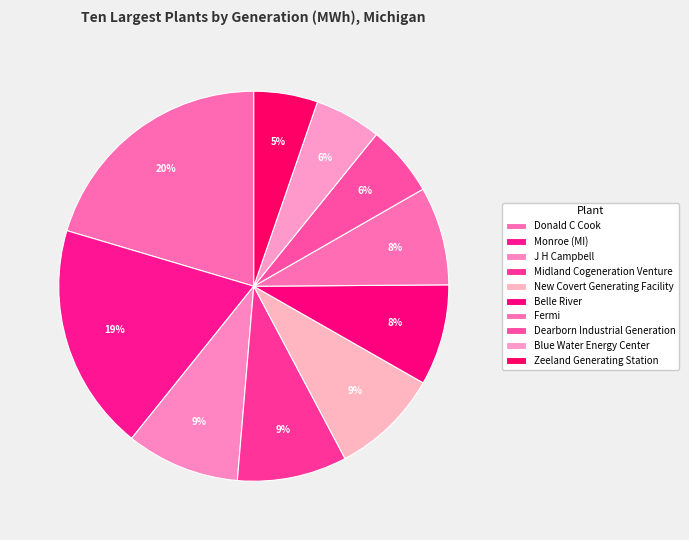

True or false: Dearborn Industrial Generation accounts for 20% of the total.

False